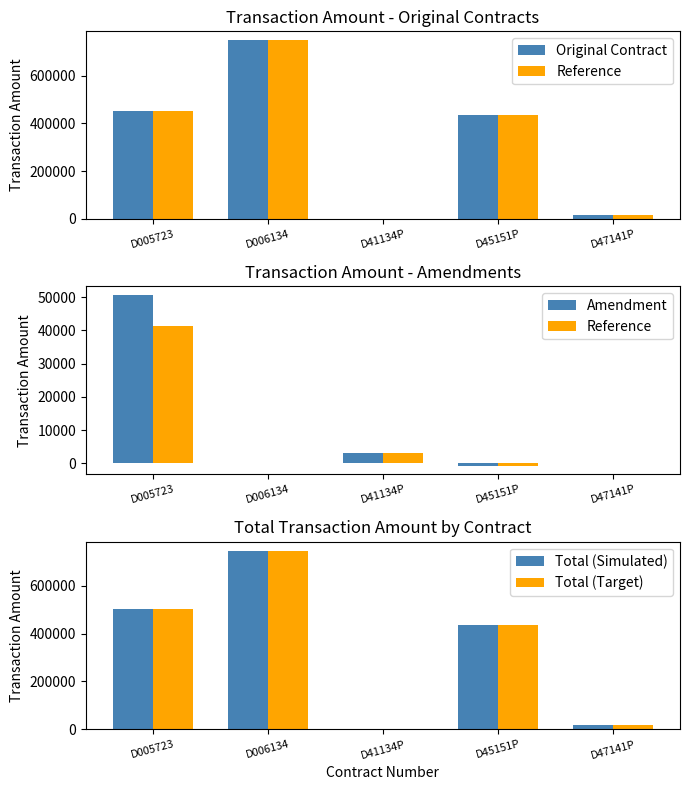

What is the average value of the Total (Simulated) series?

341327.7